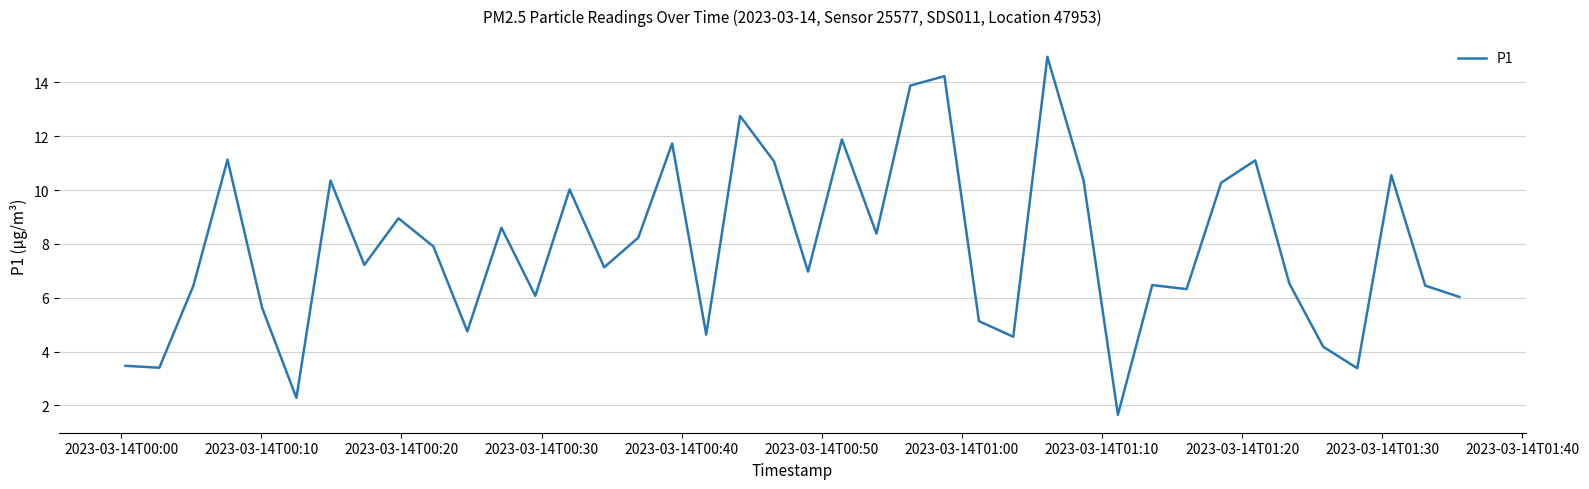

Does the chart have visible grid lines?

Yes